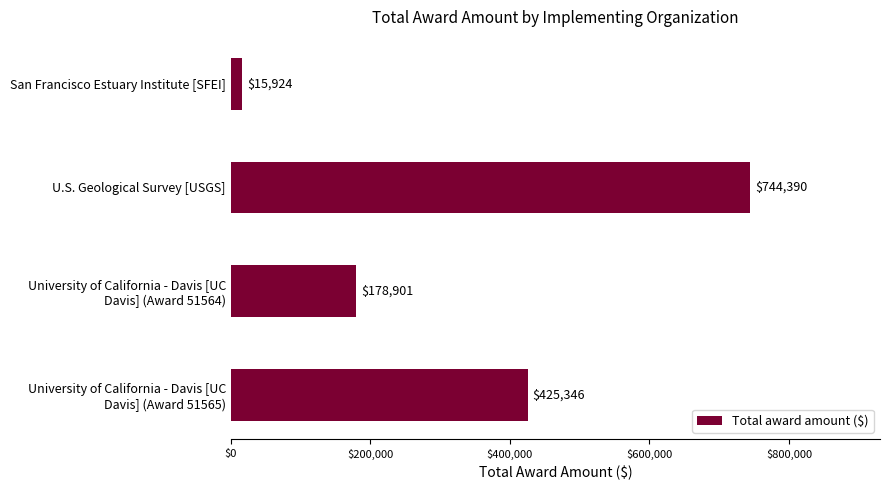

What position from the top is San Francisco Estuary Institute [SFEI]?

1